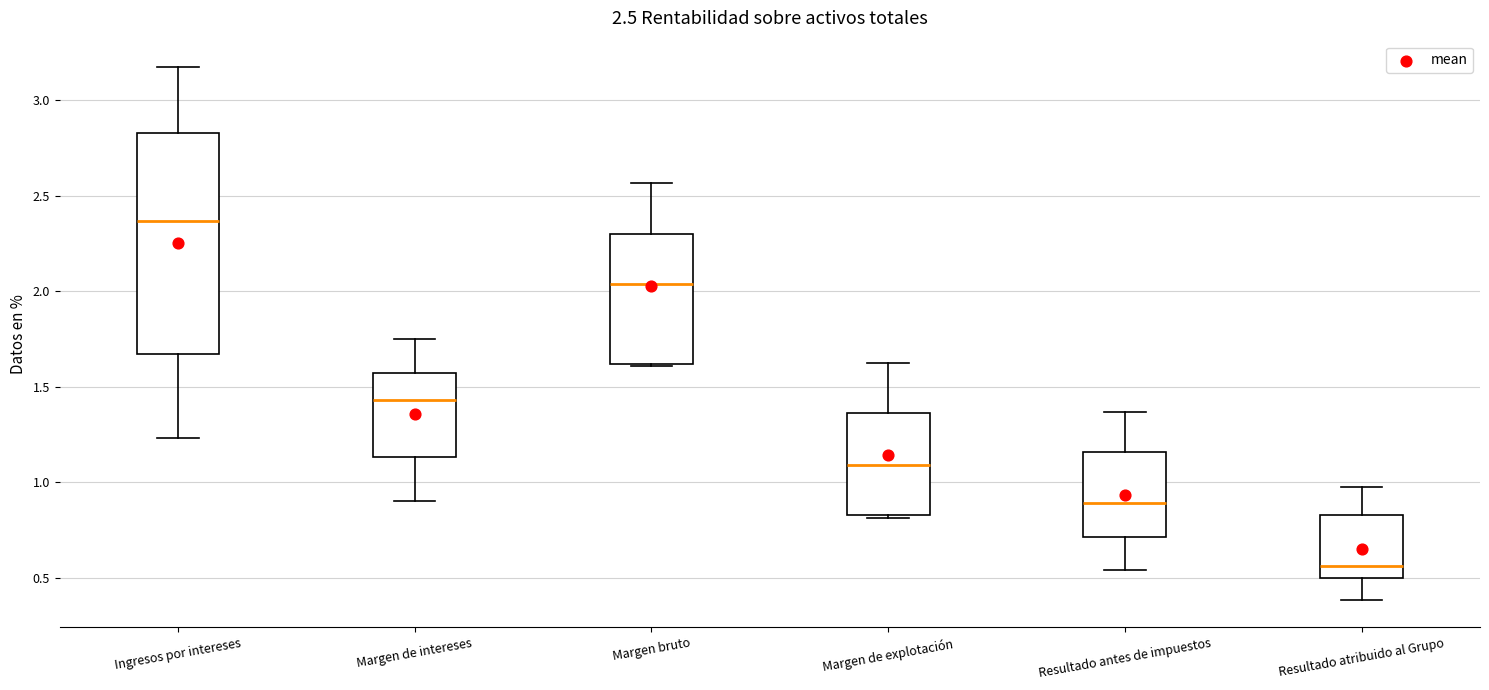

Which box's median line is the highest?

Ingresos por intereses